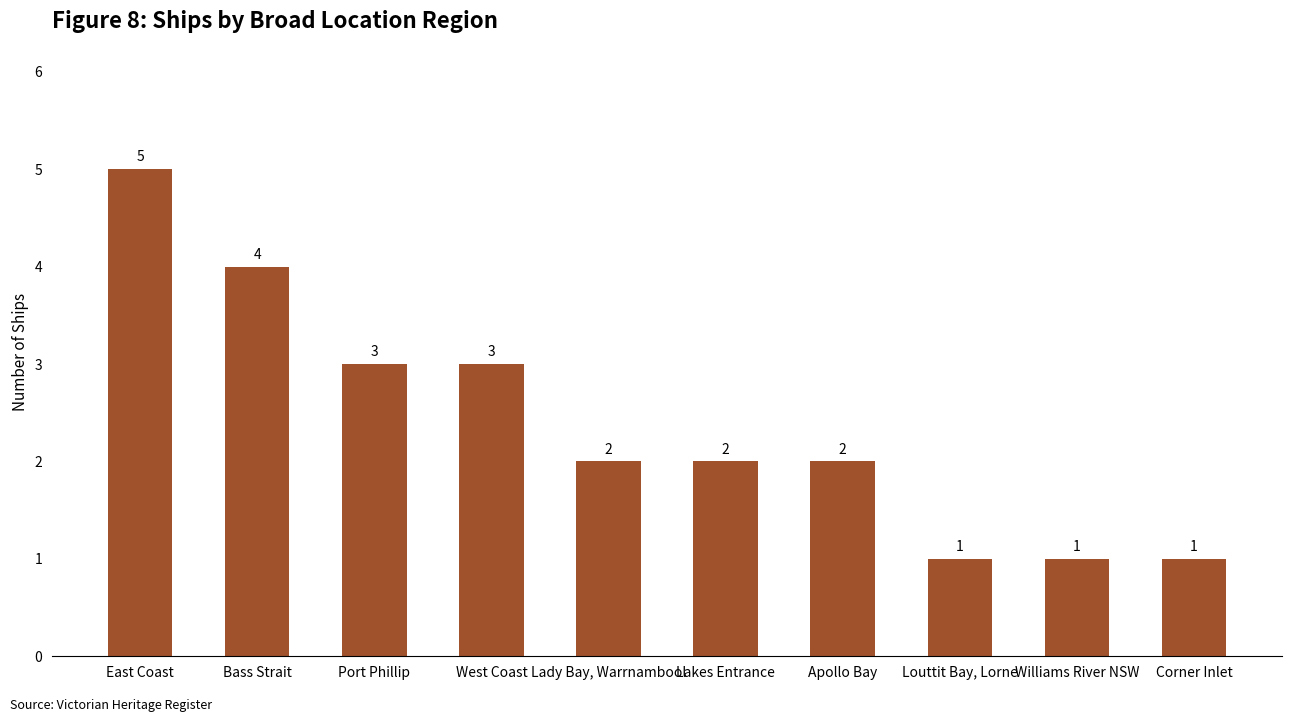

Which has a higher value, Port Phillip or Lady Bay, Warrnambool?

Port Phillip